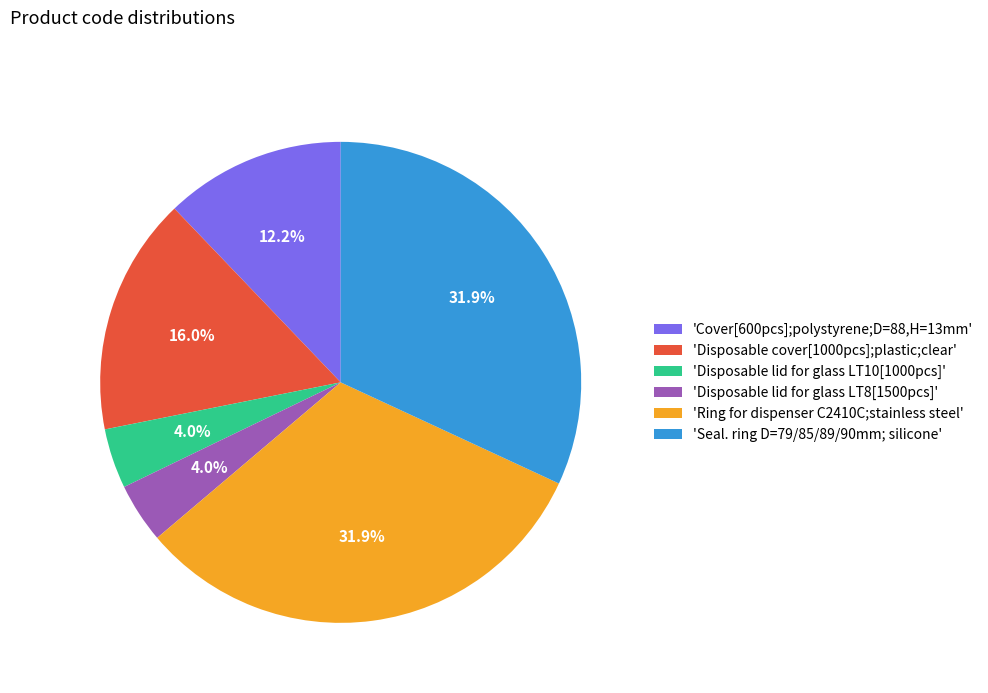

Is there a majority slice in this chart?

No